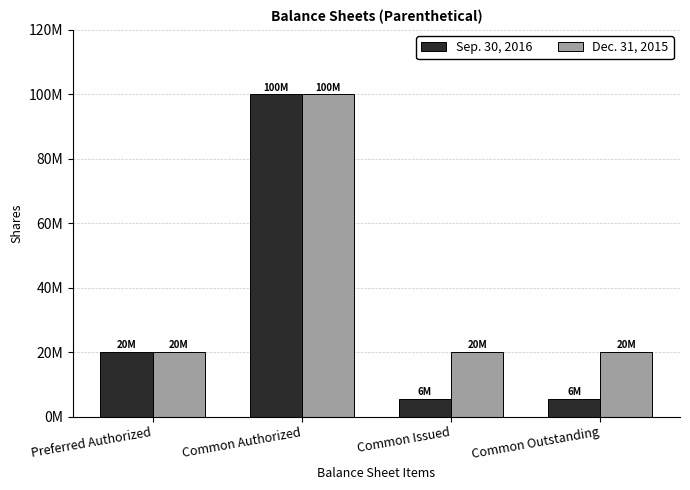

At which category is the sum across all series the highest?

Common Authorized